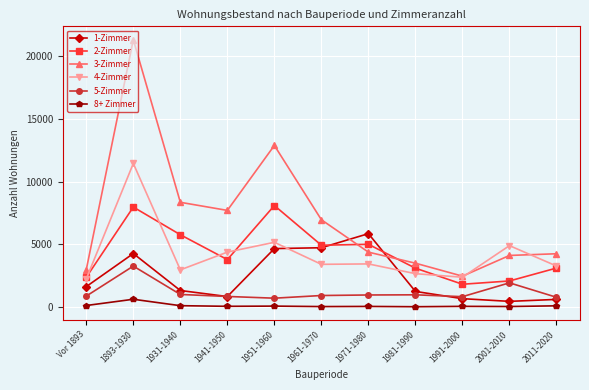

Is the value of 4-Zimmer at Vor 1893 greater than the value of 5-Zimmer at 1951-1960?

Yes